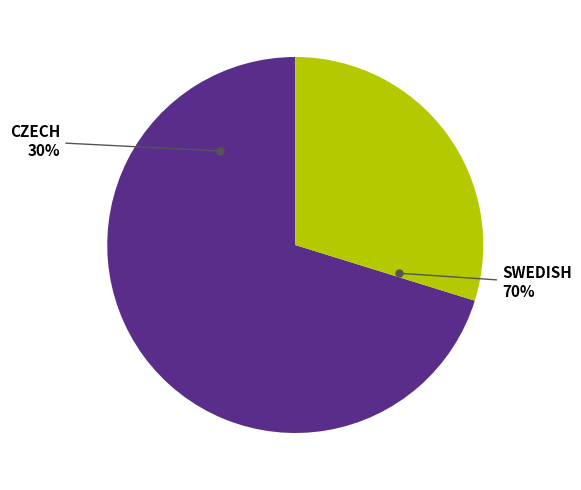

Rank the categories by value from highest to lowest.

Swedish, Czech